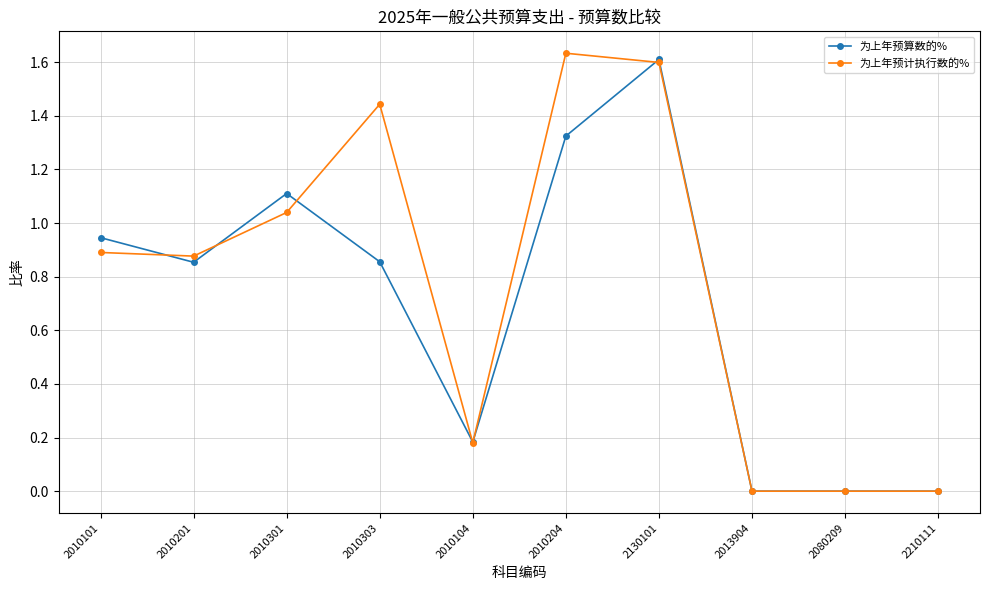

Which series has the largest total across all categories?

为上年预计执行数的%